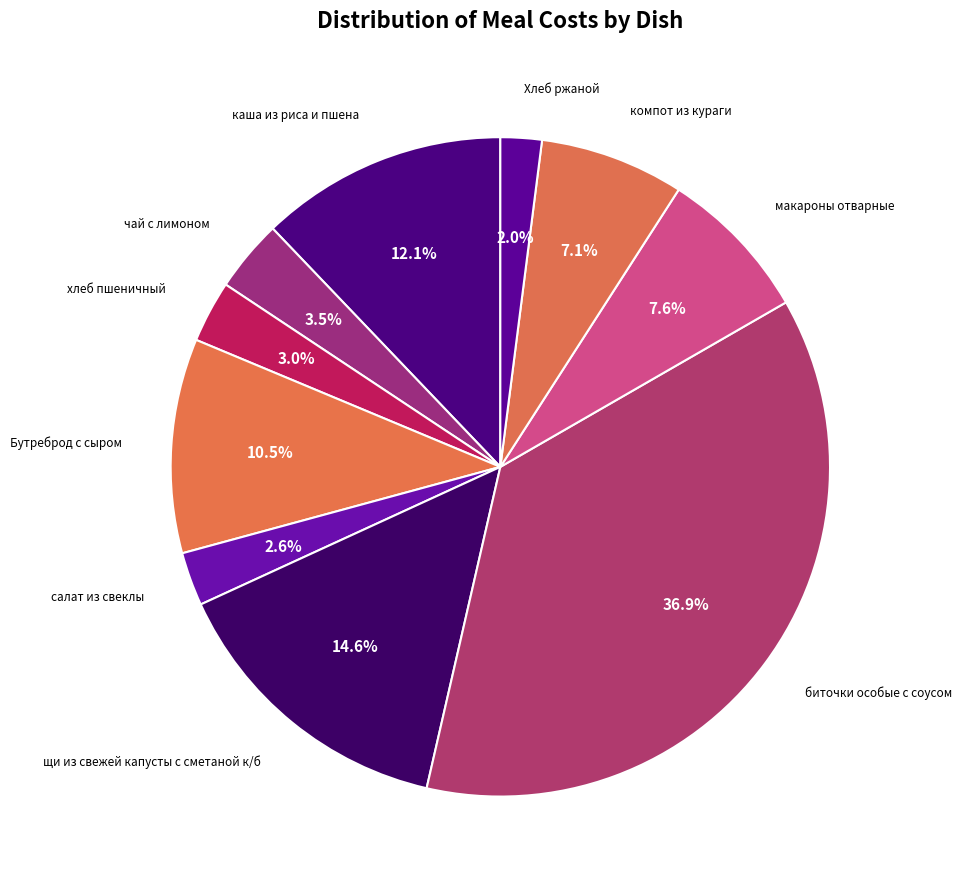

How many segments does this pie chart have?

10